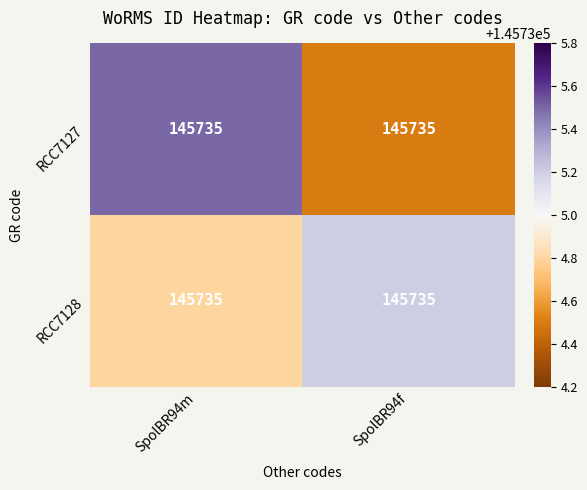

True or false: RCC7127 has a value of 145734.5 at SpolBR94f.

True